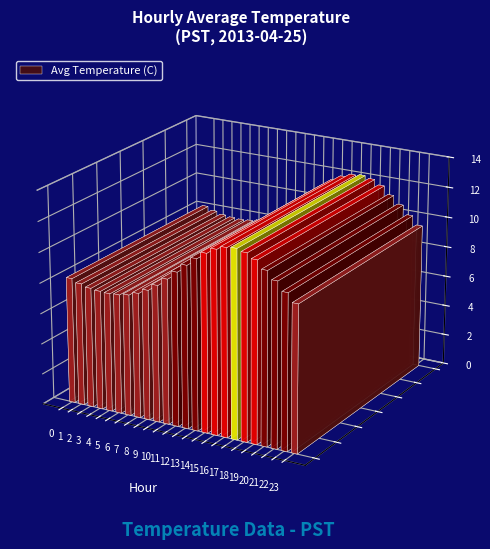

What is the change in value from 10 to 20?

+1.8